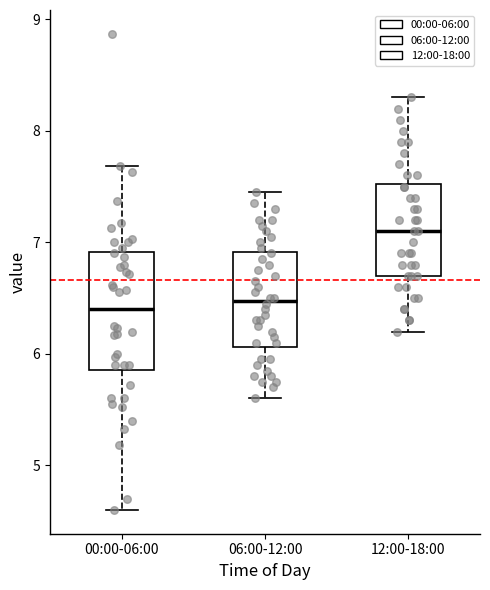

Comparing the boxes themselves (not the whiskers), which one is the tallest?

00:00-06:00